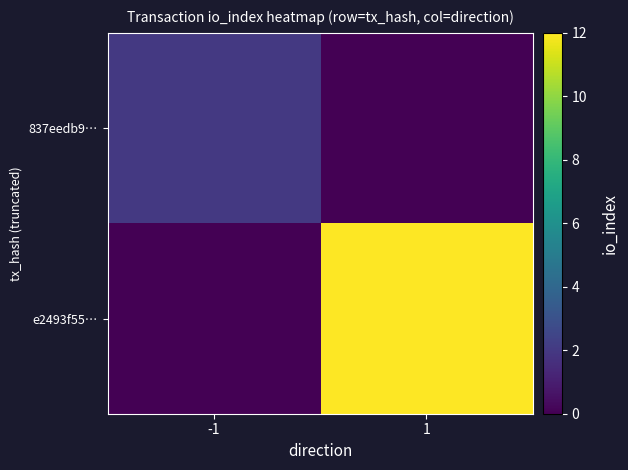

At -1, list the series in order from smallest to largest.

e2493f55…, 837eedb9…